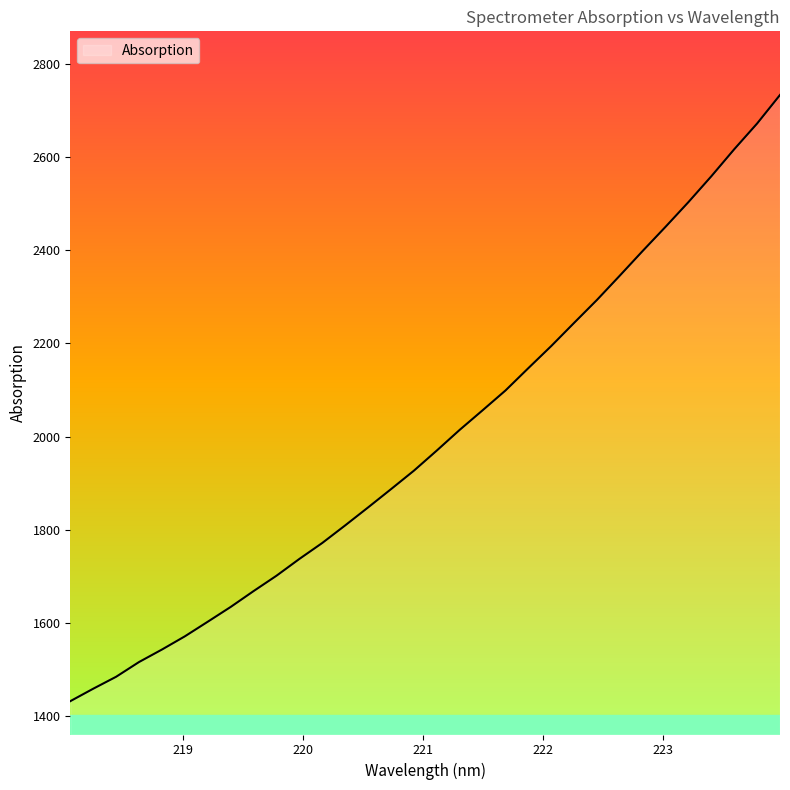

What is the greatest value displayed?

2733.9